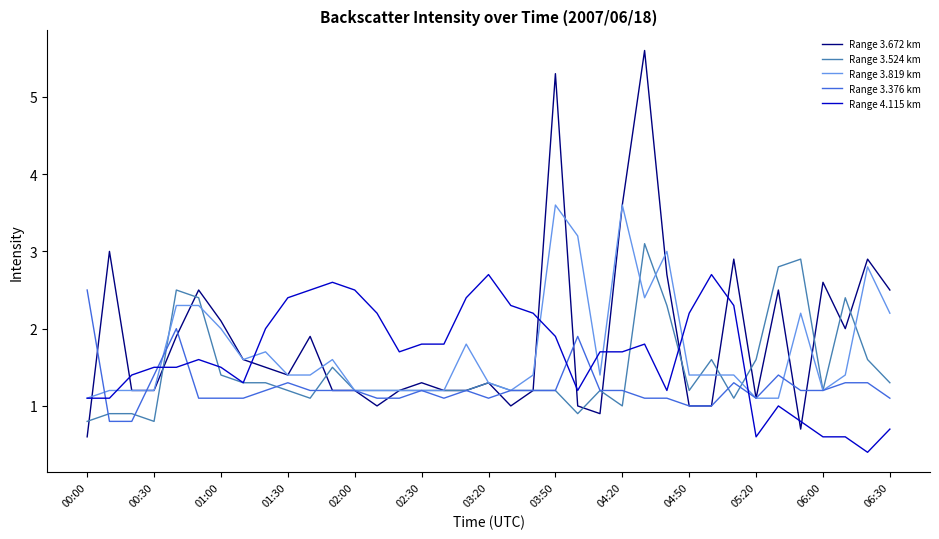

What is the maximum value for Range 3.672 km?

5.6